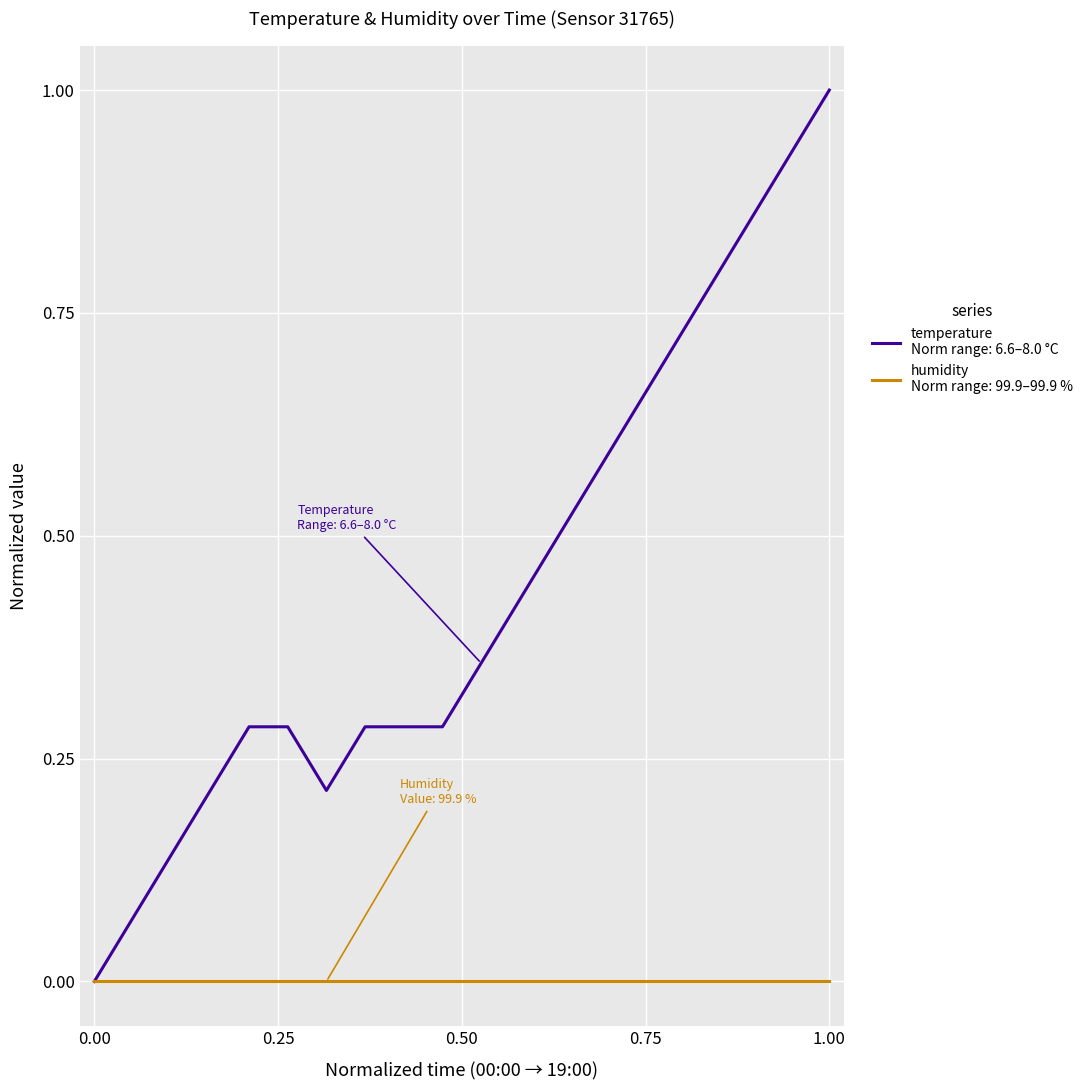

What is the greatest value displayed?

1.0